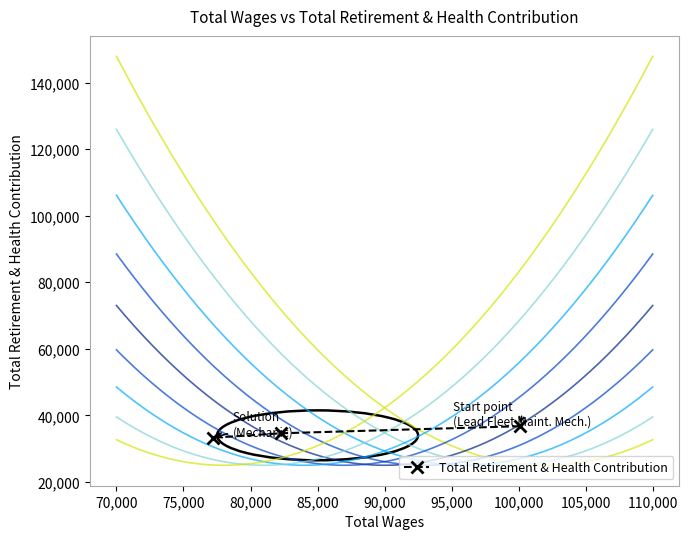

How many data points are less than 34619?

1